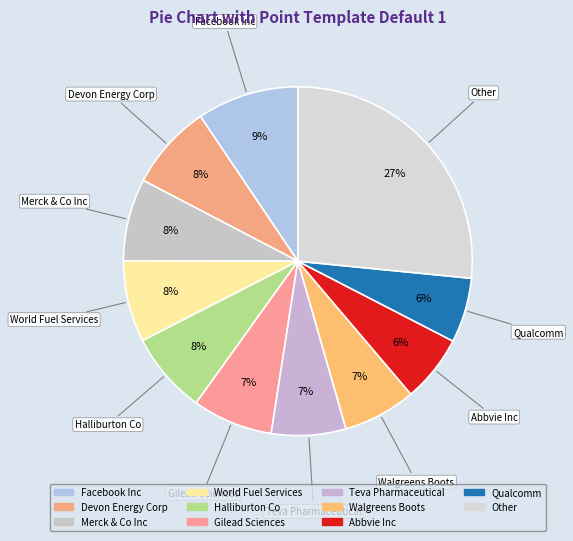

Which slice is the smallest?

Qualcomm